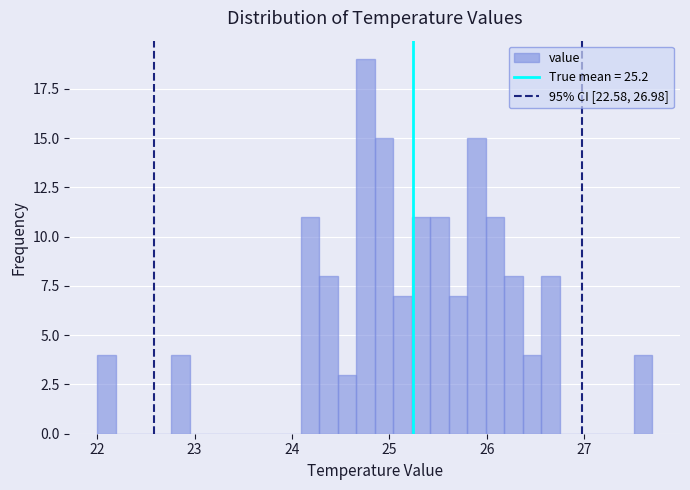

Around what value on the x-axis is the tallest bar? Give the approximate position of its centre, as read against the axis.

24.8